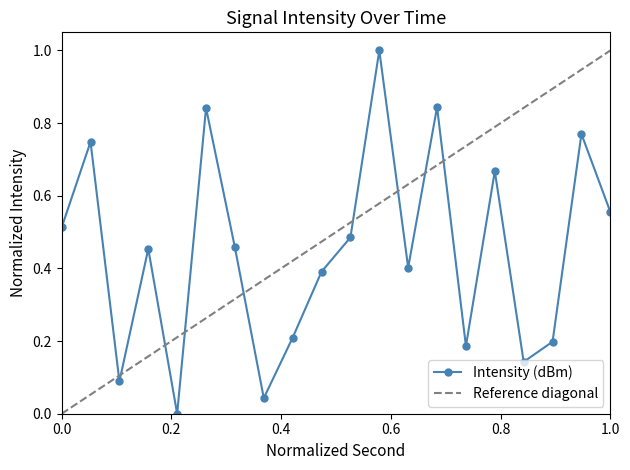

True or false: Intensity (dBm) has more than 2 points higher than both neighbors.

True